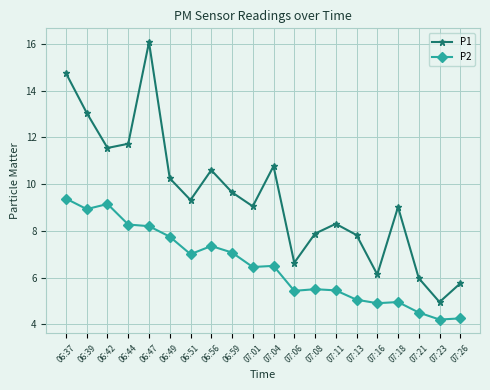

True or false: P1 has more than 2 interior local peaks.

True